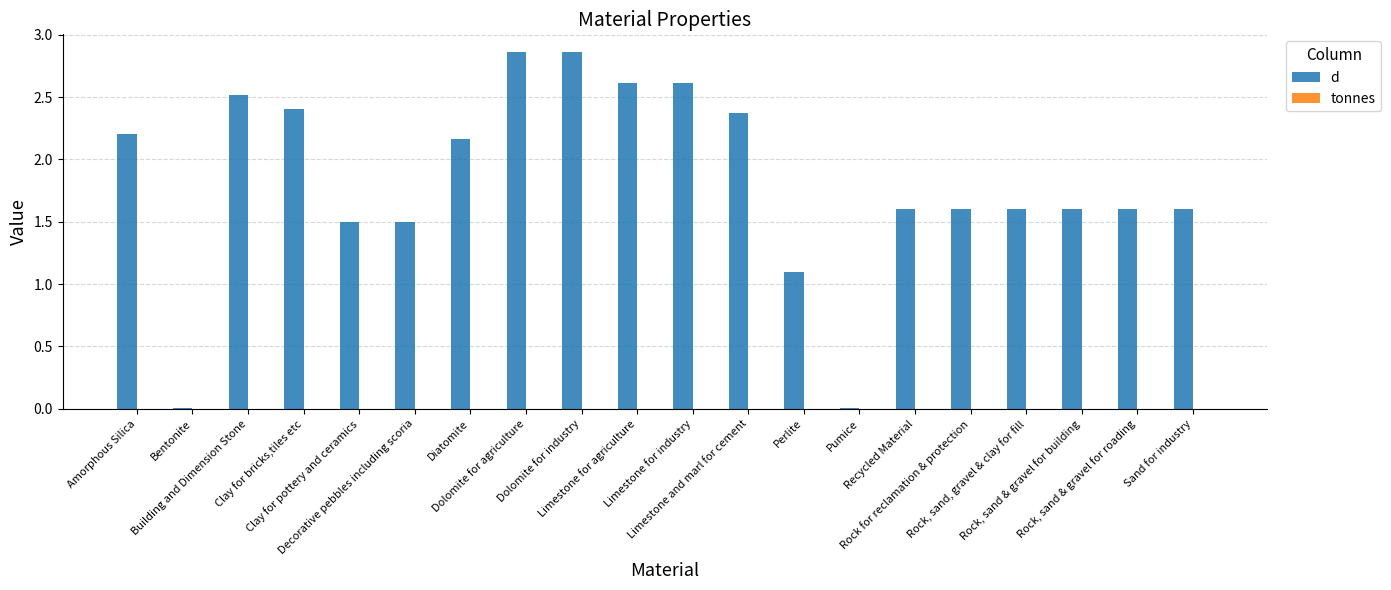

What is the sum of all values?

36.3